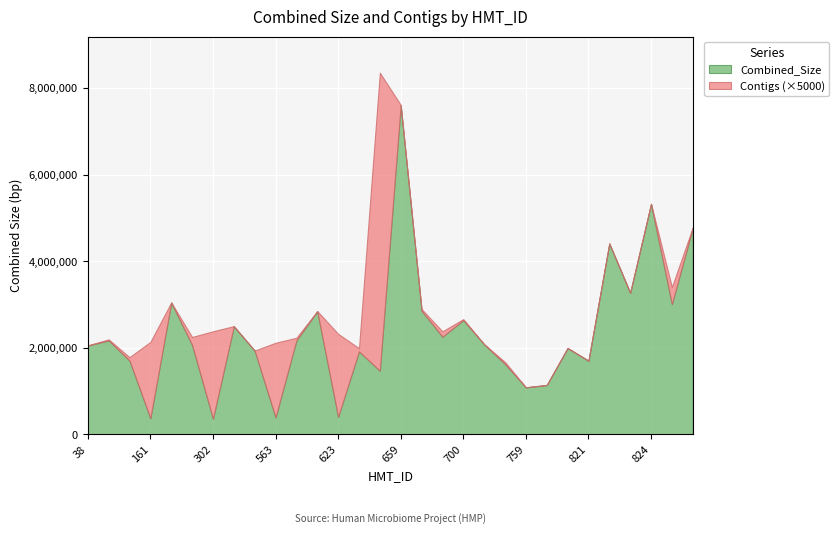

Reading right to left, list all the values displayed in this chart.

Combined_Size: 4764430	3009076	5319960	3268203	4407684	1698955	1992676	1138011	1084901	1626291	2078953	2638235	2255158	2855988	7596297	1468573	1916192	402378	2843201	2171245	391551	1931012	2495334	361550	2064508	3042856	371505	1703872	2169477	2051896
Contigs: 3	79	2	1	1	1	1	1	1	9	1	5	25	8	3	1377	15	384	1	12	345	1	1	404	37	1	353	16	5	1